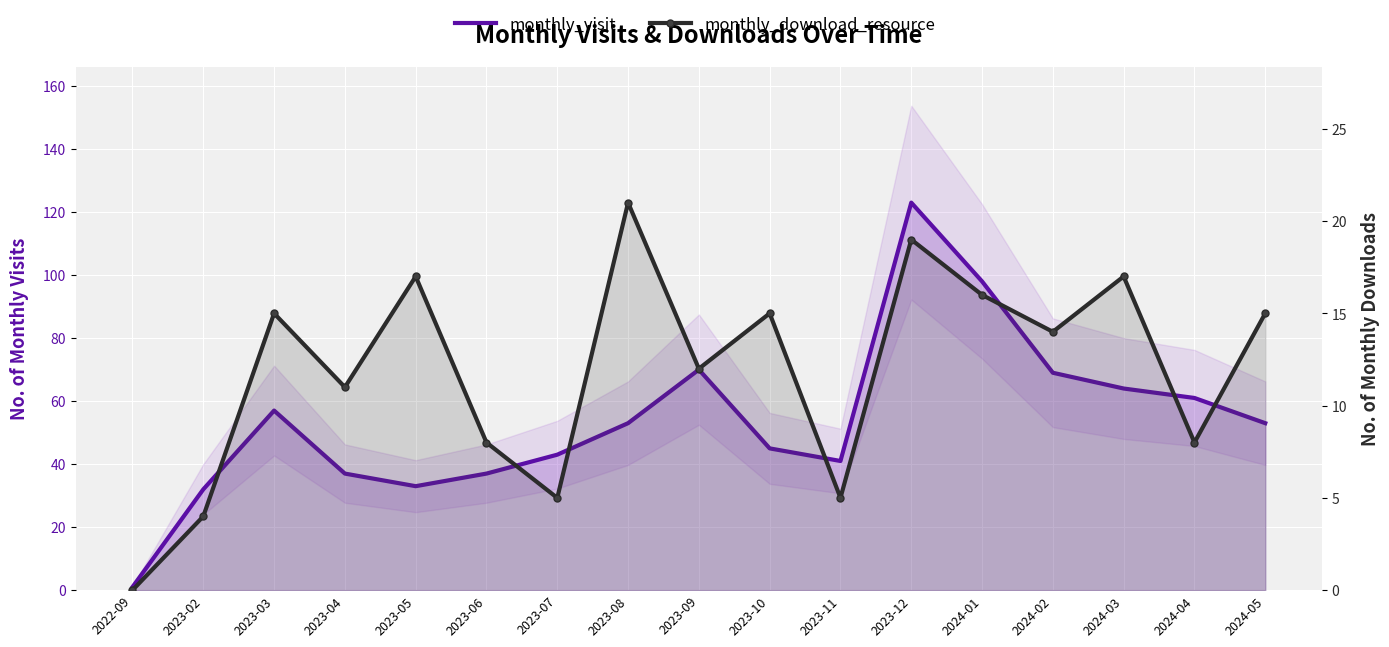

What is the approximate value of monthly_download_resource at 2023-08, to the nearest 10?

20